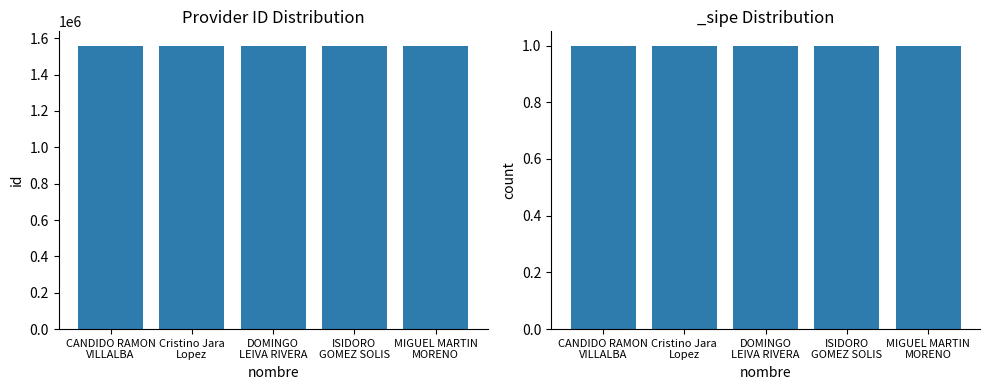

Is it true that the value at ISIDORO
GOMEZ SOLIS is 400210?

False